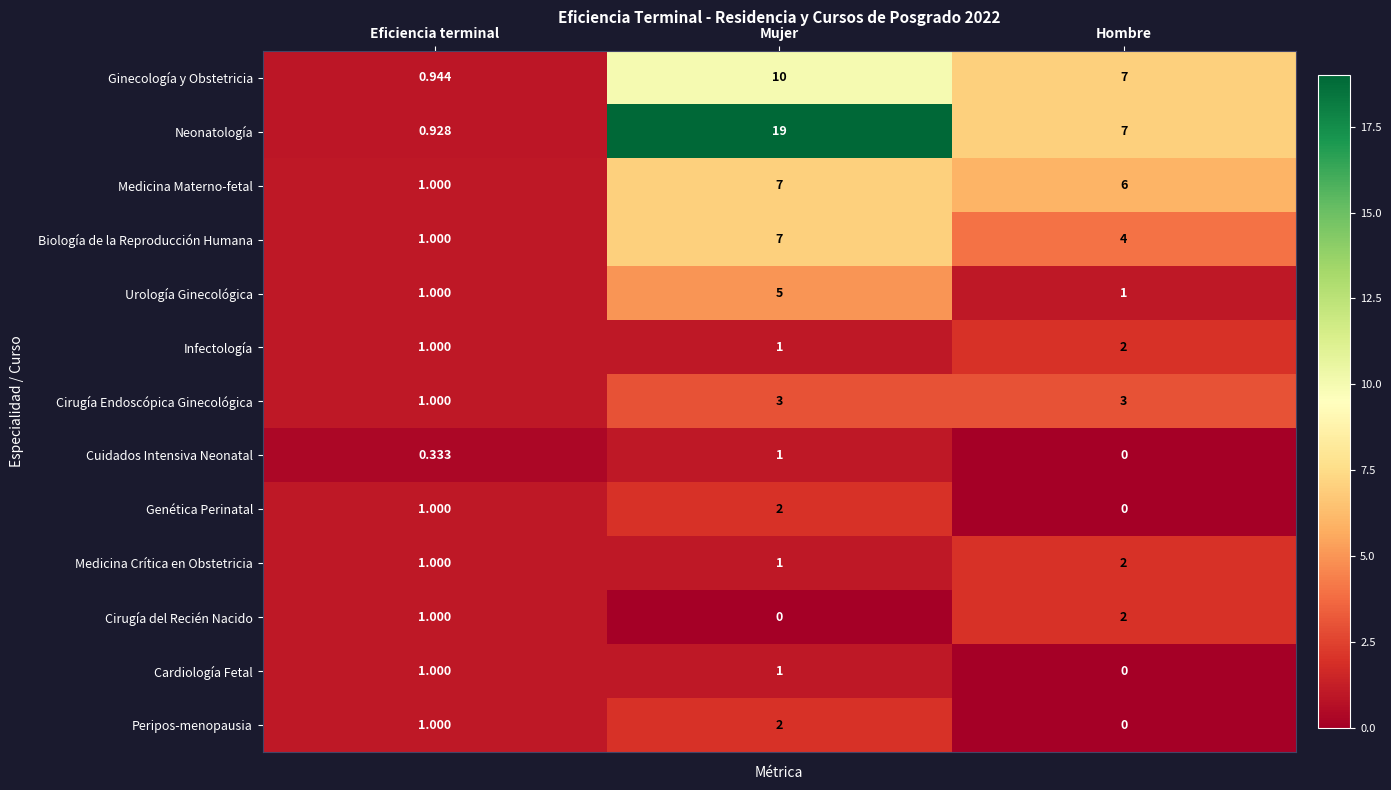

Which series has the largest range (max minus min)?

Neonatología